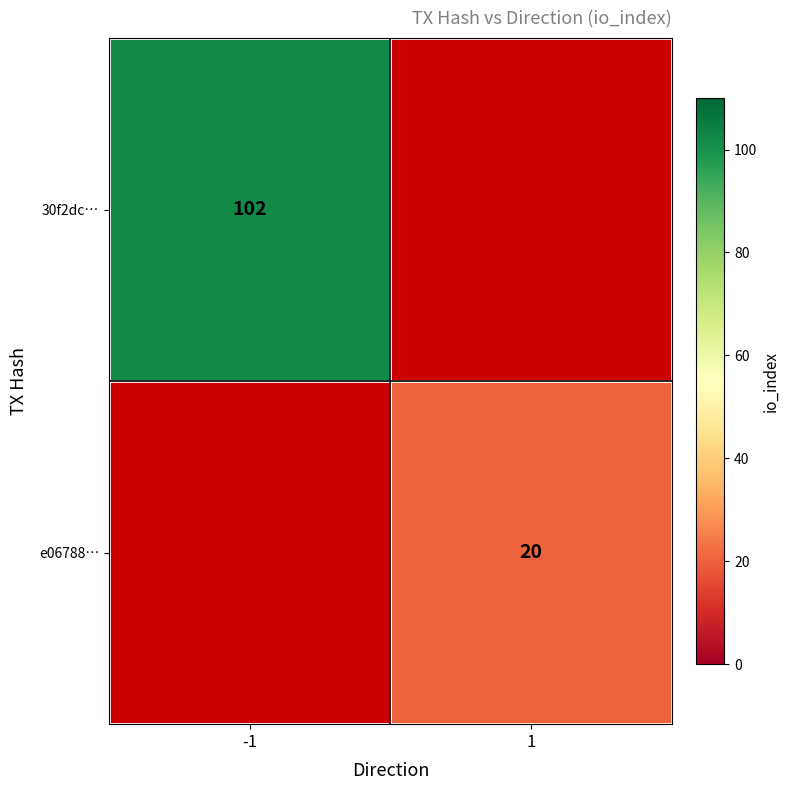

At how many categories does at least one series exceed 43?

1